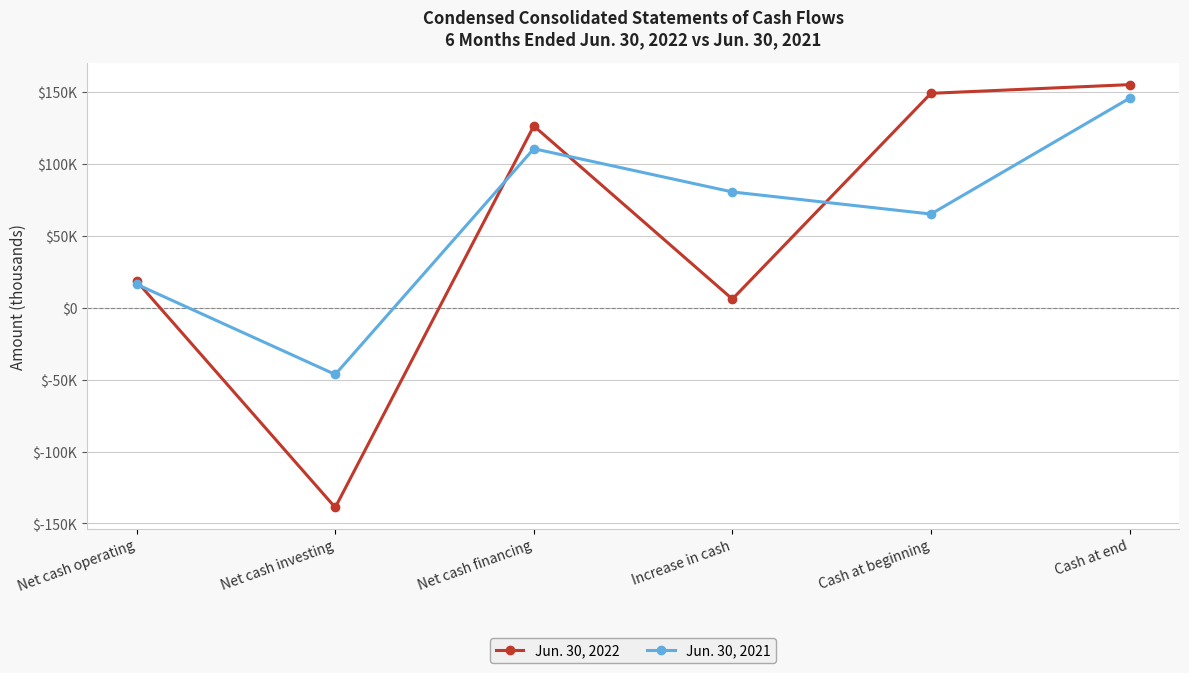

At which category does Jun. 30, 2022 reach its first local valley?

Net cash investing